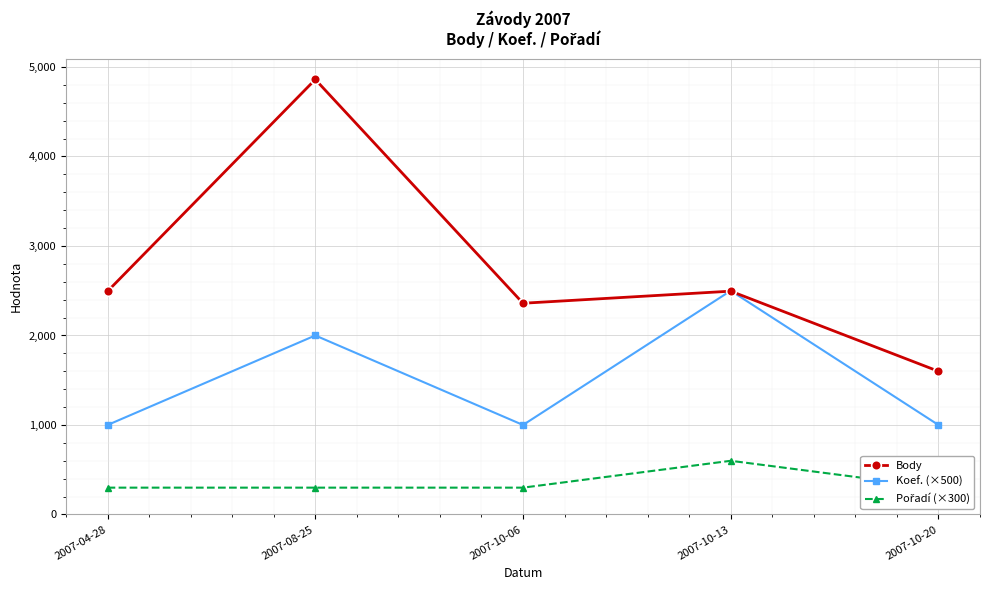

What is the label of the 4th point from the left?

2007-10-13